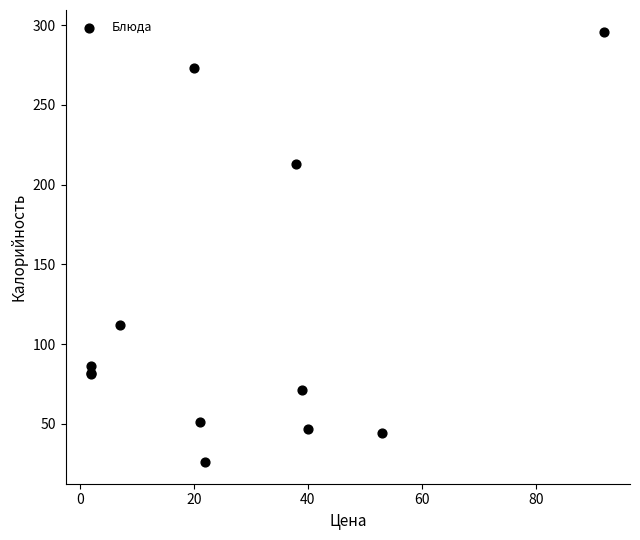

What Y value in the scatter plot is closest to 161?

112.0